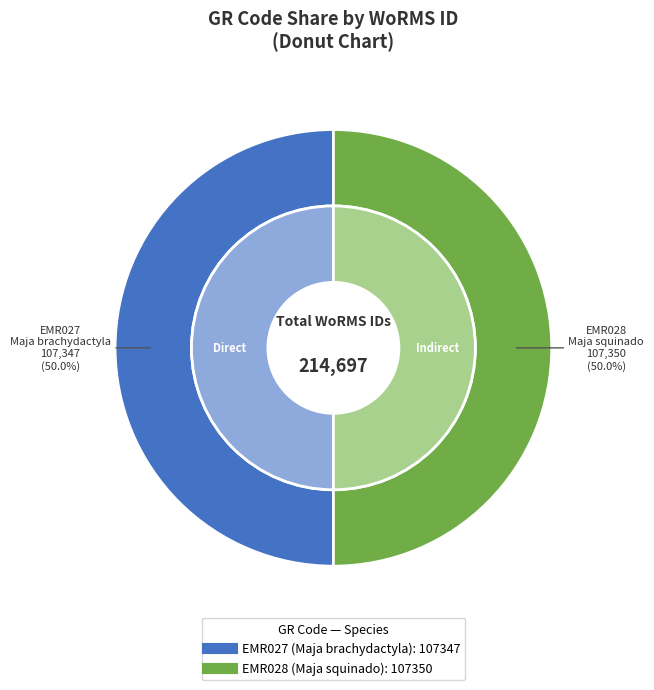

True or false: EMR027 accounts for 44% of the total.

False